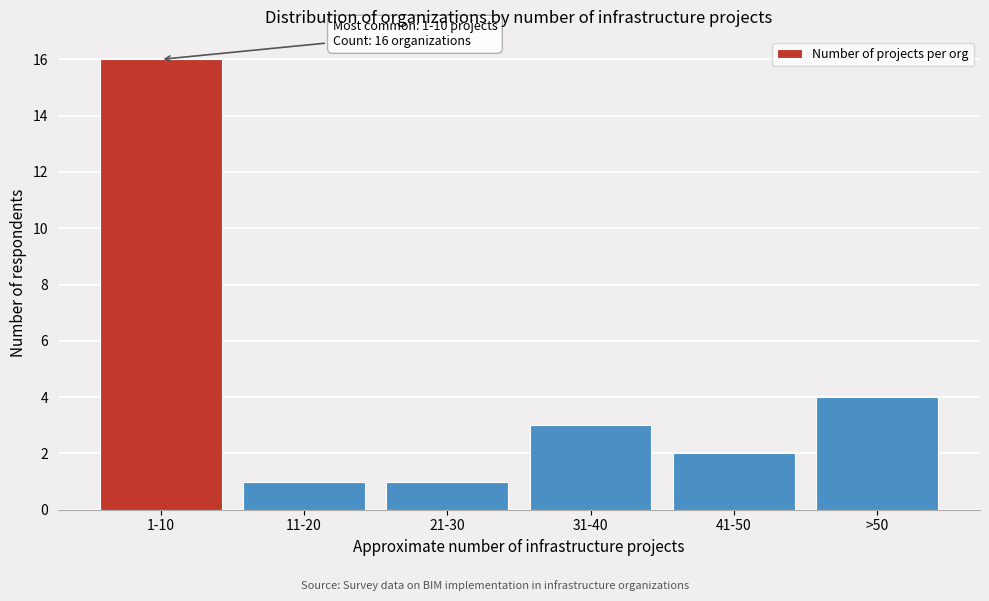

Reading left to right, extract all data points from this chart.

16	1	1	3	2	4